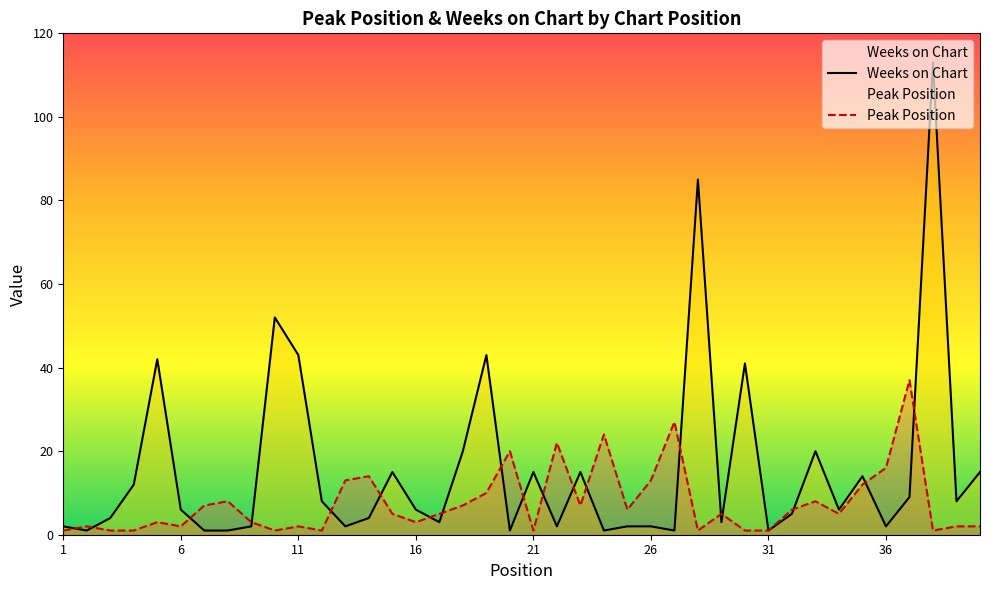

Which series ends up on top after the final intersection of Peak Position and Weeks on Chart?

Weeks on Chart